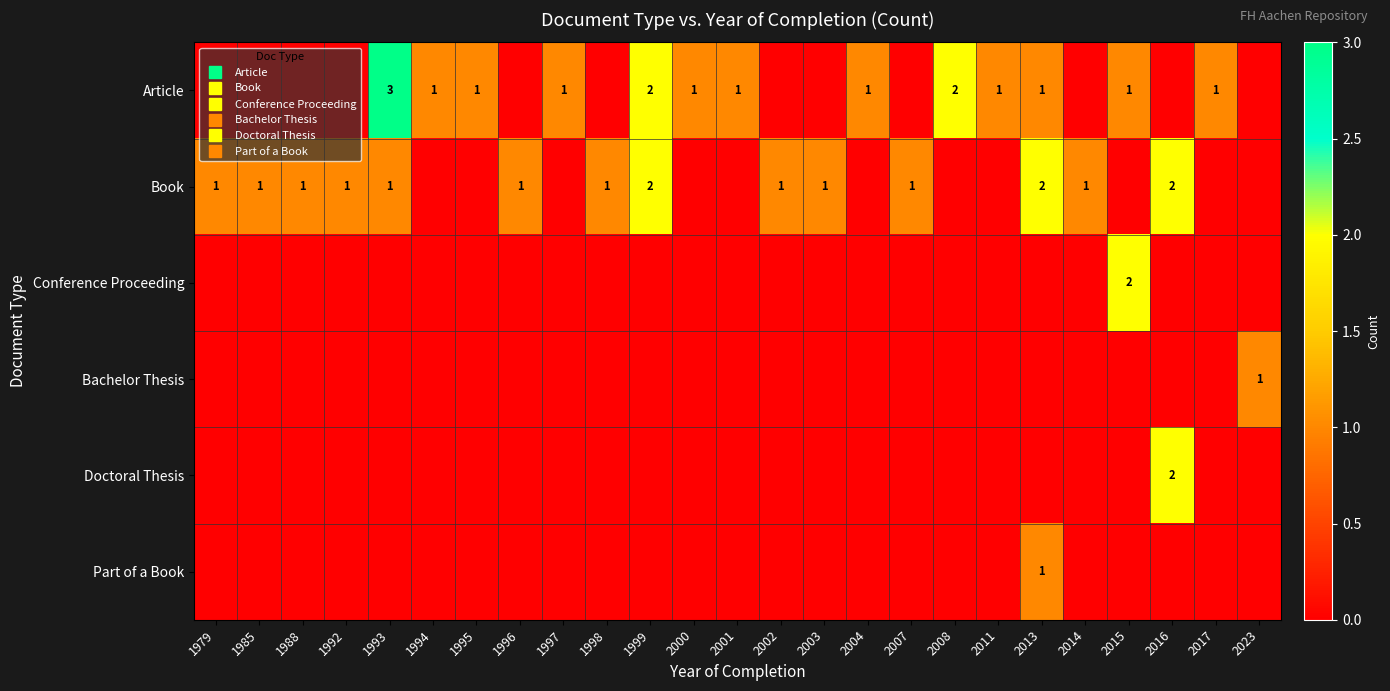

Rank the categories by Conference Proceeding value from lowest to highest.

1979, 1985, 1988, 1992, 1993, 1994, 1995, 1996, 1997, 1998, 1999, 2000, 2001, 2002, 2003, 2004, 2007, 2008, 2011, 2013, 2014, 2016, 2017, 2023, 2015